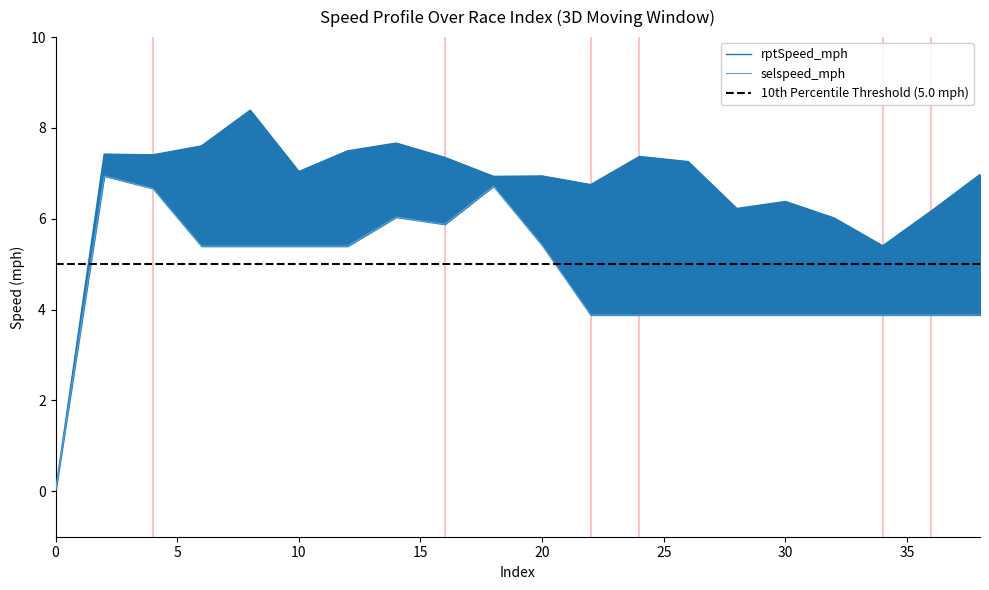

How many values in the selspeed_mph series exceed 5?

10